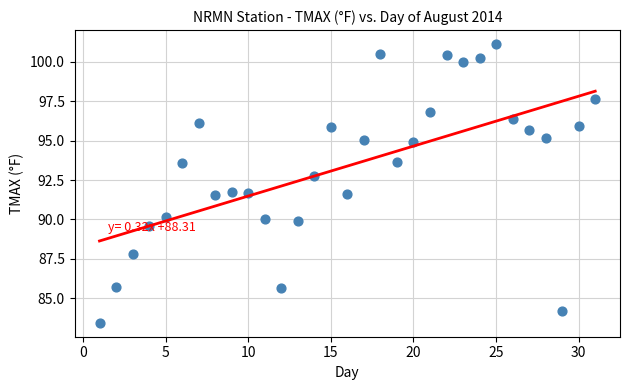

What is the range of Y values (max minus min)?

17.7